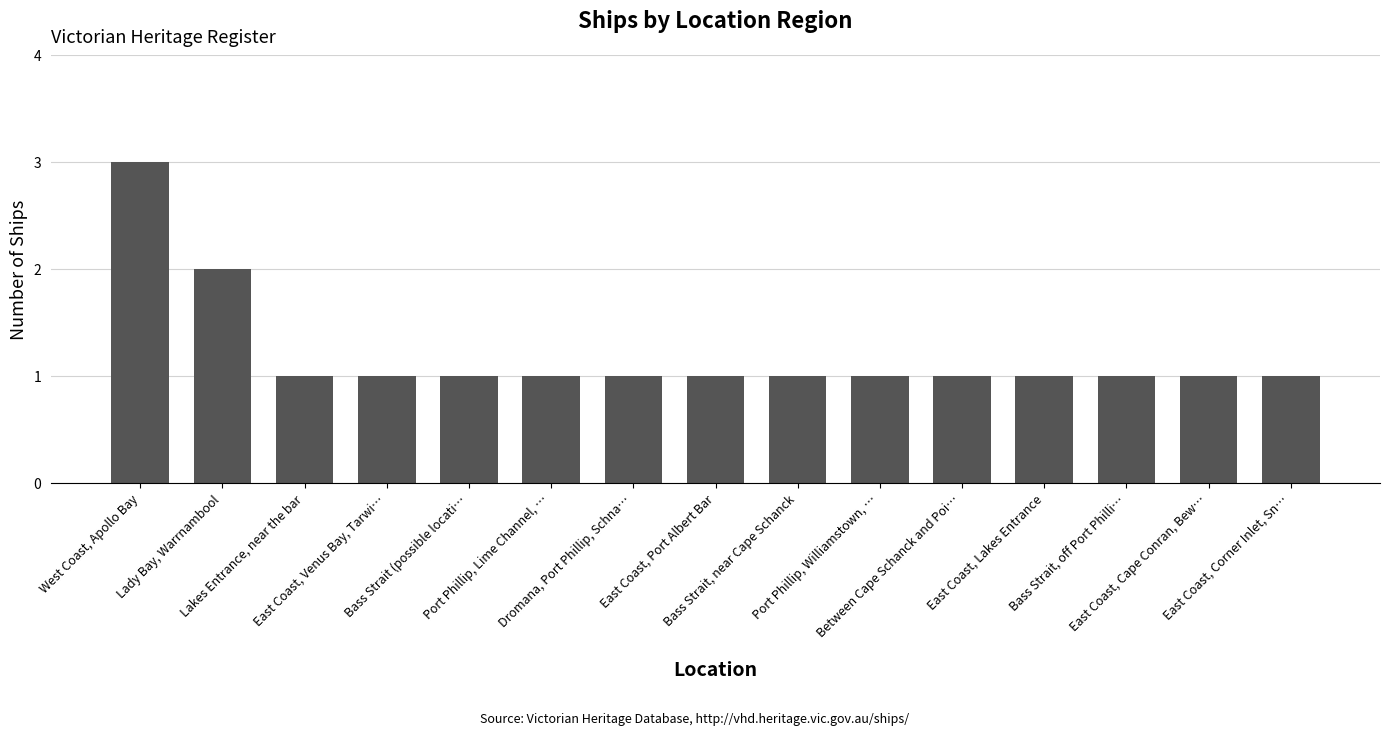

What is the change in value from West Coast, Apollo Bay to Lady Bay, Warrnambool?

-1